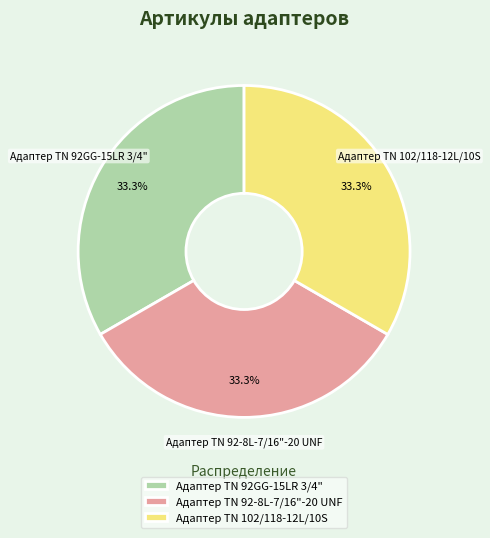

The Адаптер TN 92-8L-7/16"-20 UNF slice represents 21% of the pie. True or false?

False